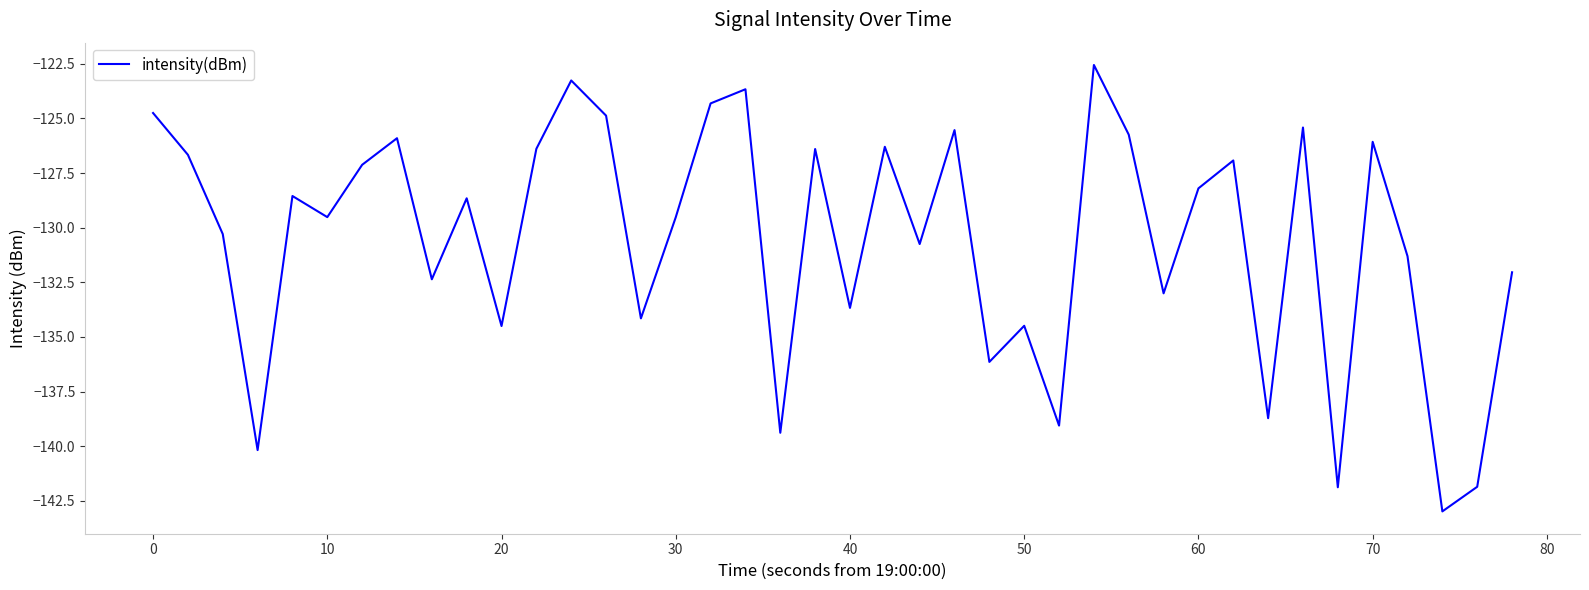

What is the minimum value shown in the chart?

-143.0